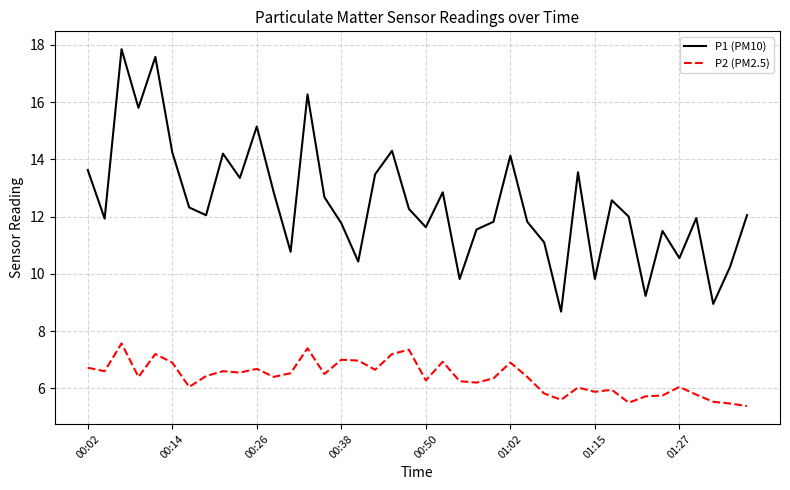

List the series in order of their peak value, lowest first.

P2 (PM2.5), P1 (PM10)